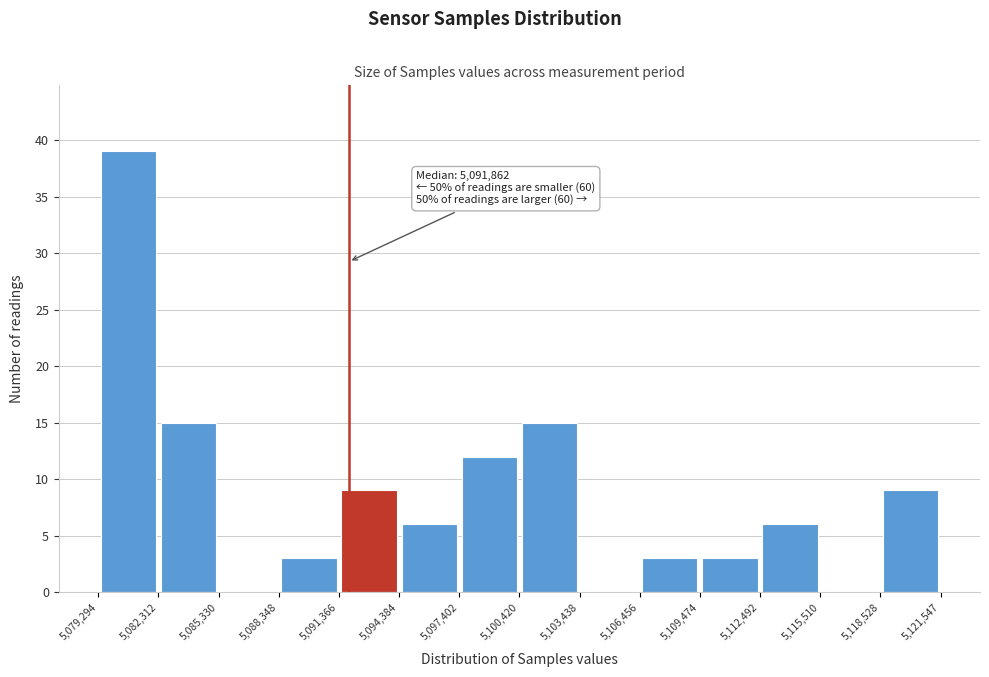

Over which range of the x-axis is the bar tallest?

5,079,294 to 5,082,312